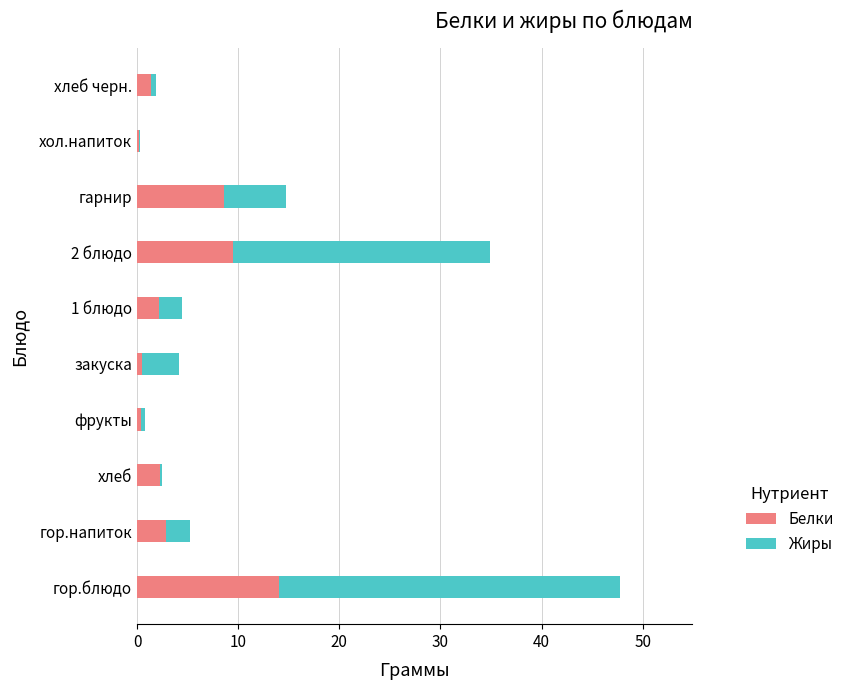

True or false: Белки has a value of 8.6 at гарнир.

True